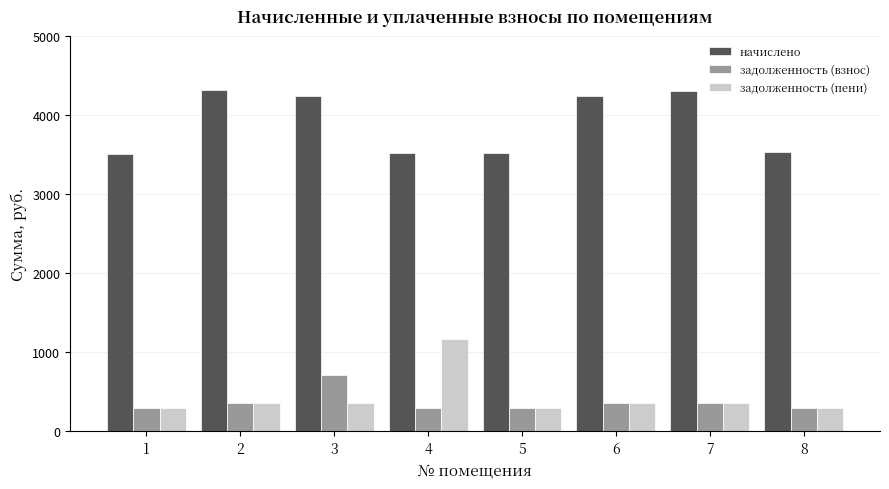

What is the sum of the начислено values at 1 and 3?

7755.2